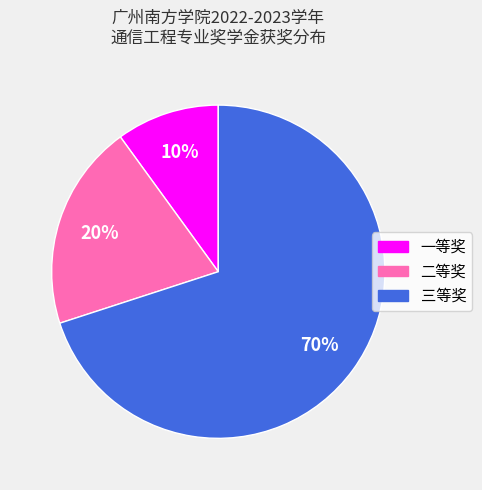

What percentage is the 三等奖 slice, to the nearest percent?

70%